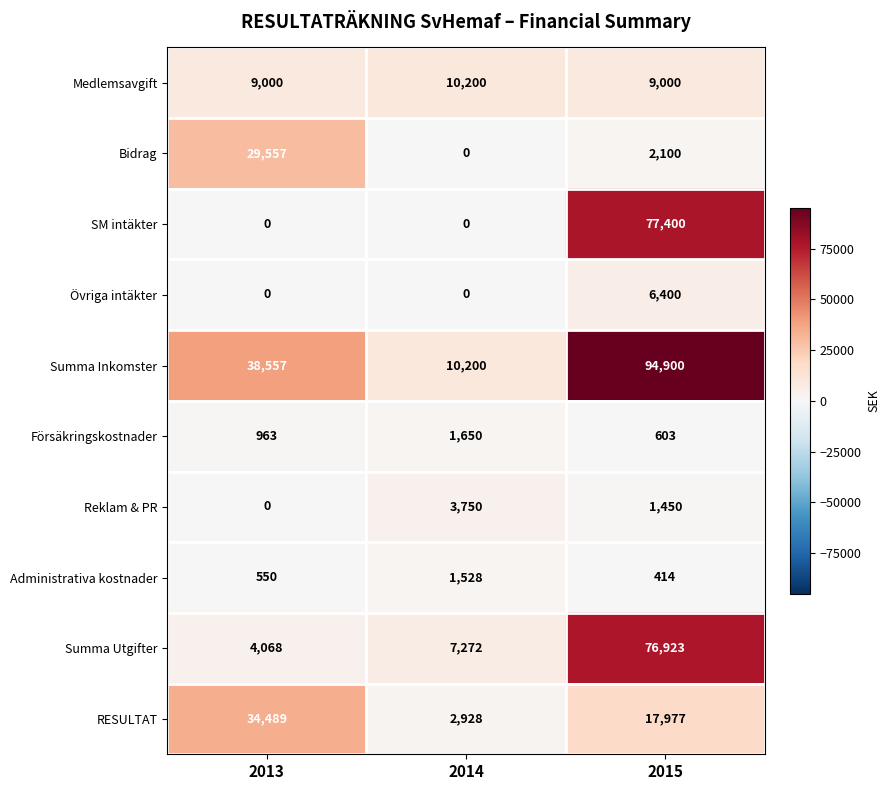

Count the number of categories in the chart.

3